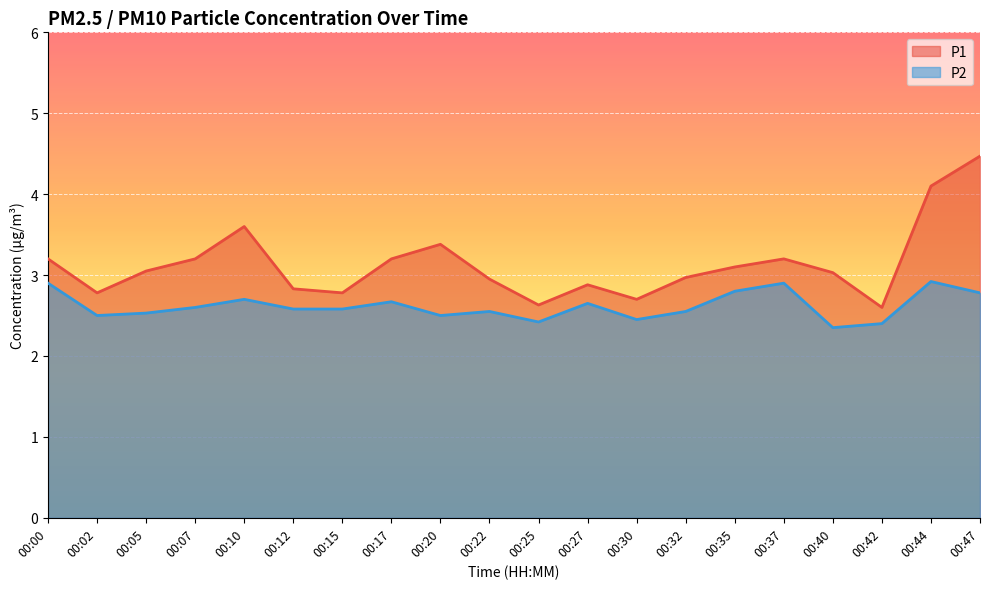

Which series has the largest range (max minus min)?

P1